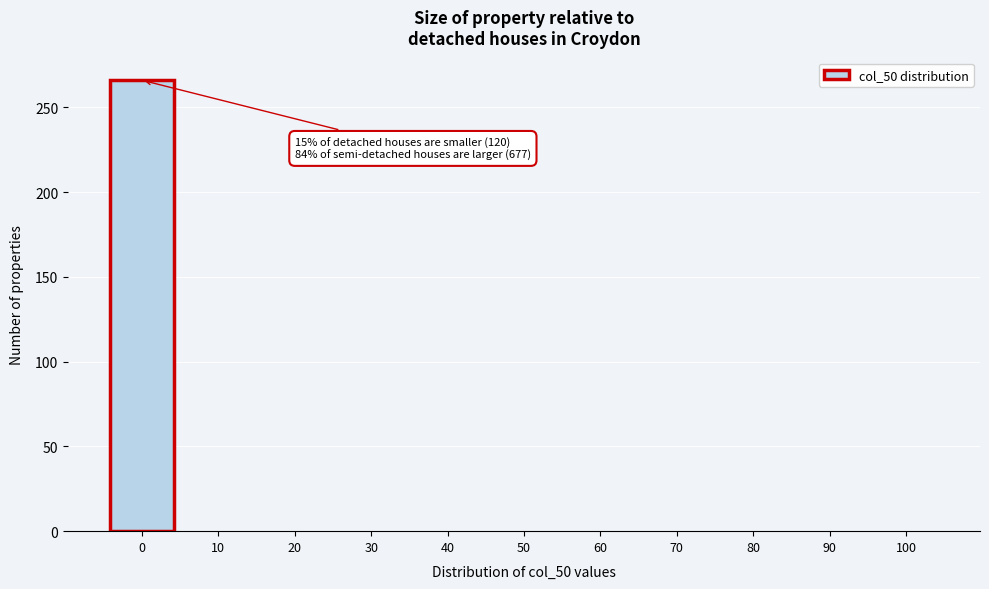

Reading left to right, list all the values displayed in this chart.

0=266	10=0	20=0	30=0	40=0	50=0	60=0	70=0	80=0	90=0	100=0